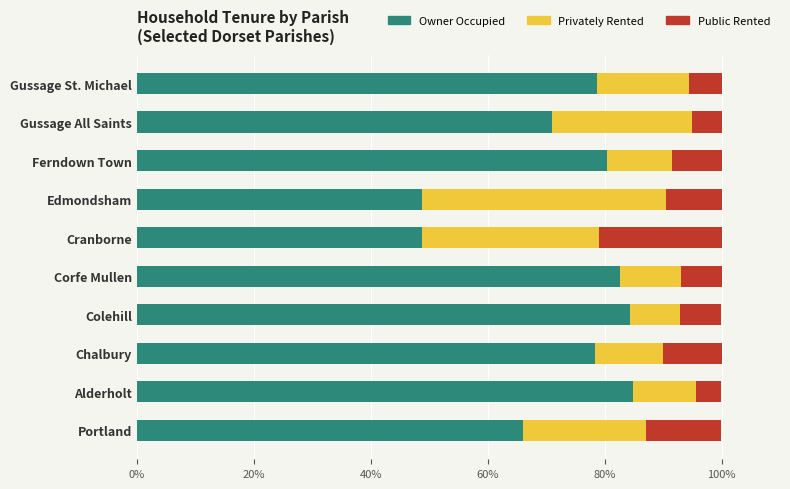

What is the total value across all series at Portland?

100.0